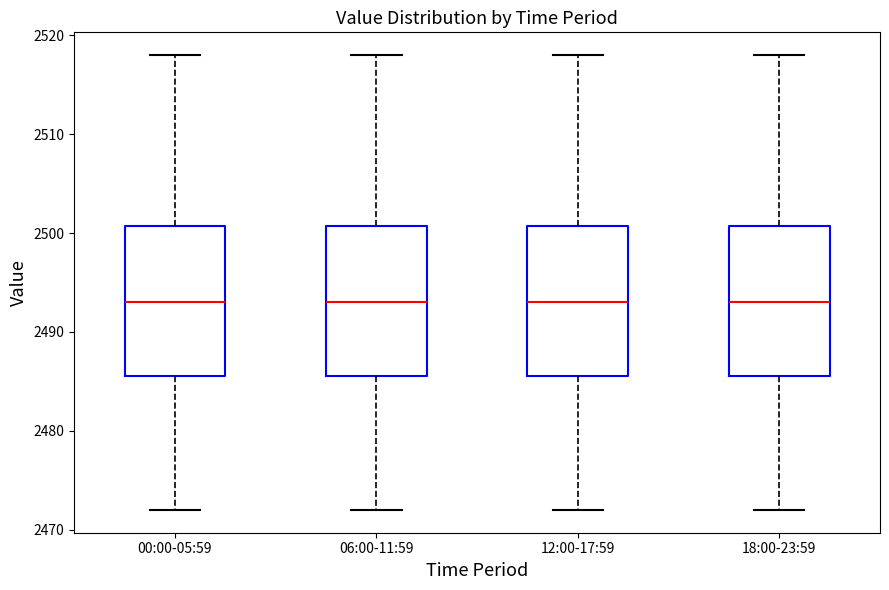

Where is the lower edge of the box for 18:00-23:59 on the y-axis? The values are not printed on the chart, so give them approximately, as read against the axis.

2486